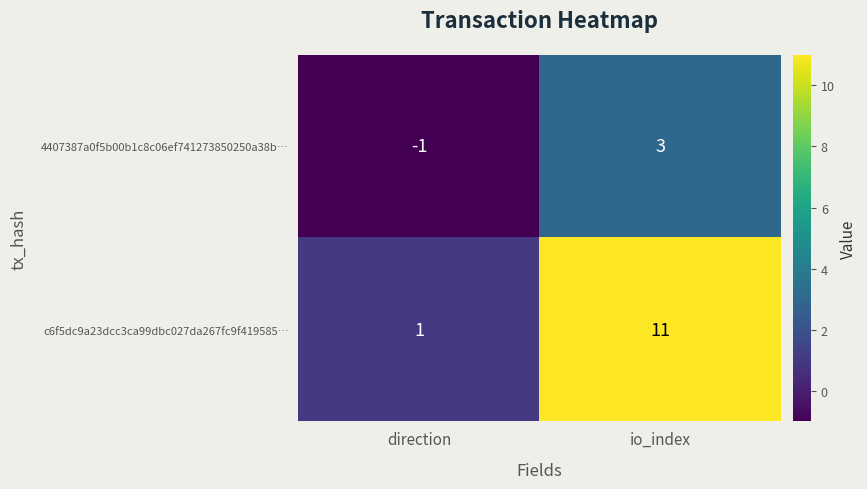

Reading right to left, what are all the values shown in this chart?

4407387a0f5b00b1c8c06ef741273850250a38b…: io_index=3	direction=-1
c6f5dc9a23dcc3ca99dbc027da267fc9f419585…: io_index=11	direction=1